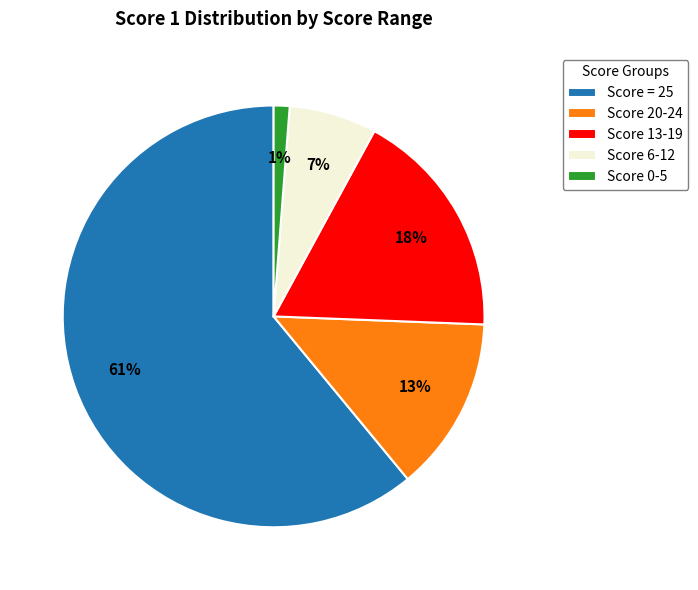

Rank the categories by value from highest to lowest.

Score = 25, Score 13-19, Score 20-24, Score 6-12, Score 0-5